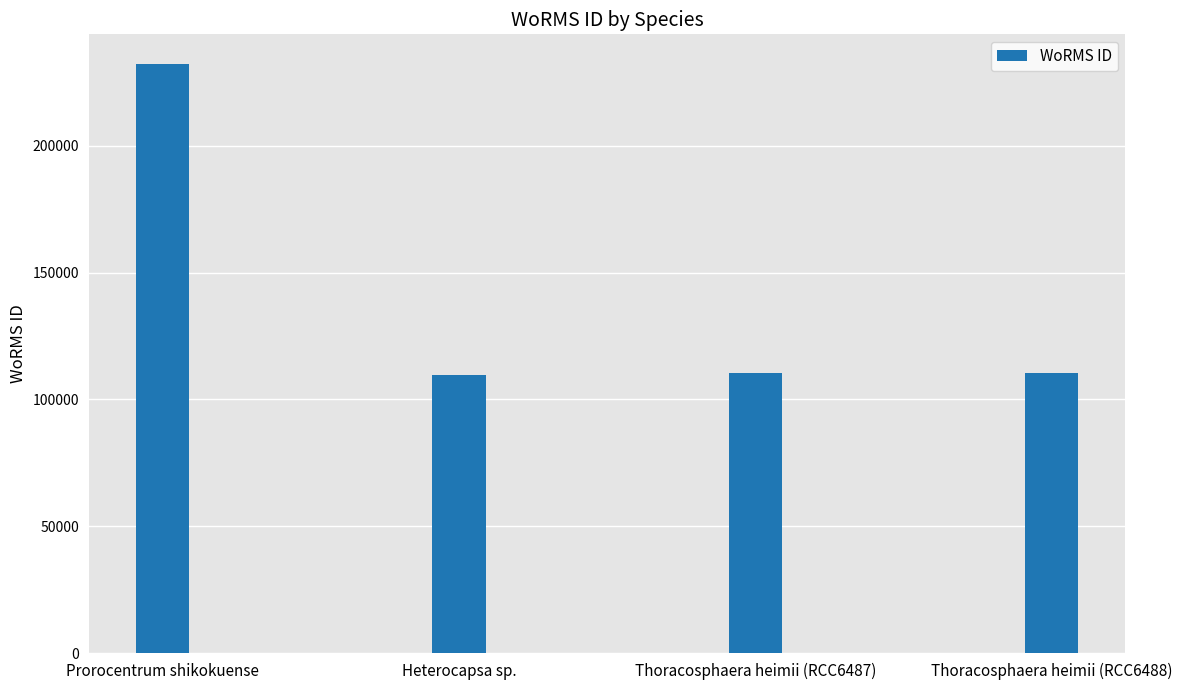

Approximately how many times larger is the value at Heterocapsa sp. compared to Thoracosphaera heimii (RCC6487)?

1.0